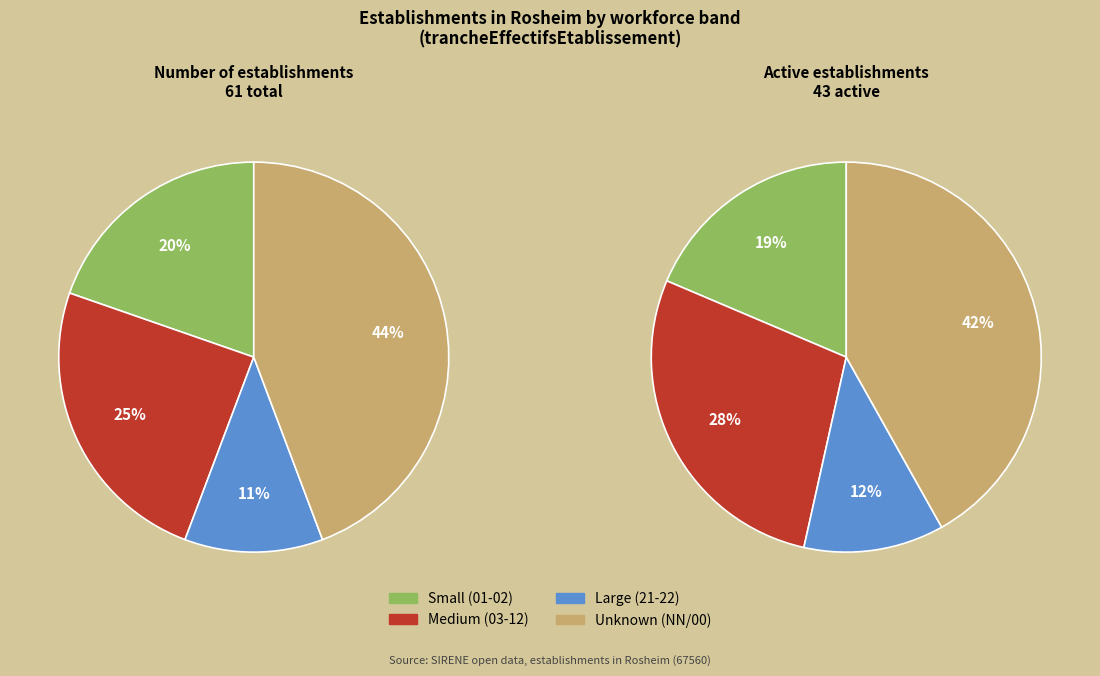

Do 02 and 22 together represent more than half of the pie?

No